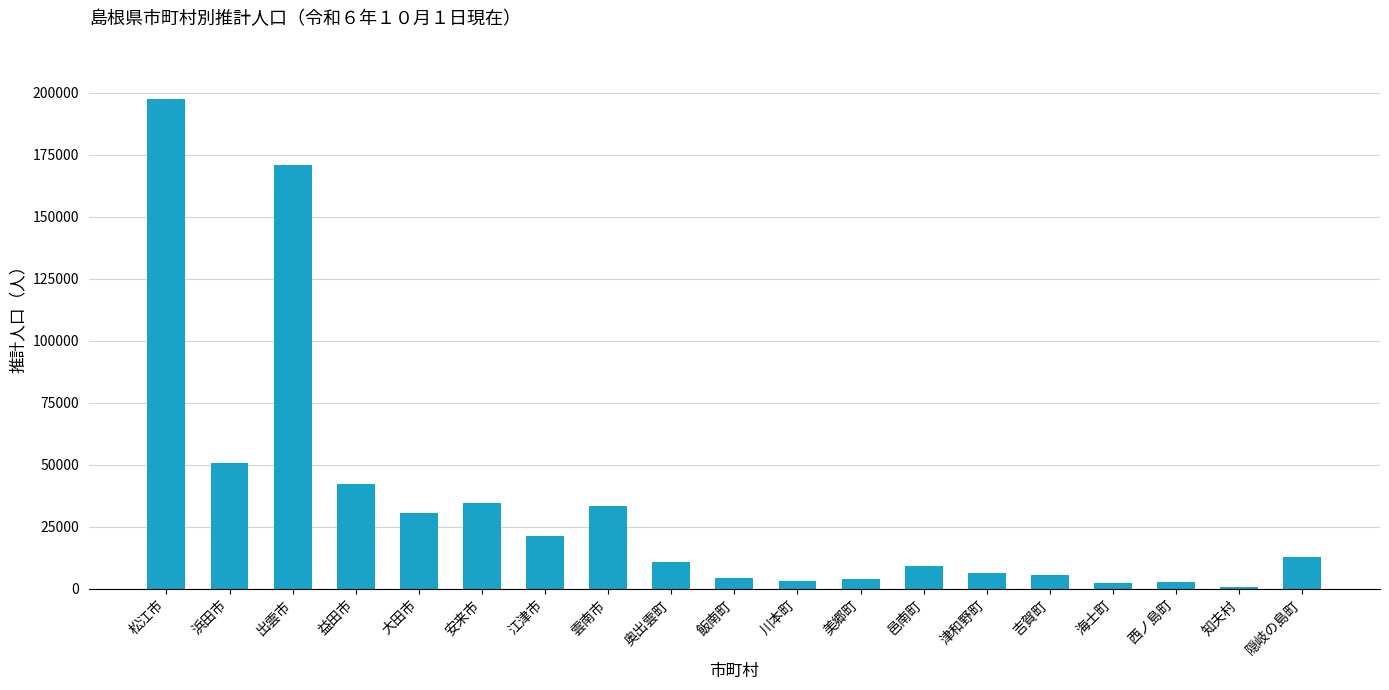

The chart shows a value of 286905 at 松江市. True or false?

False